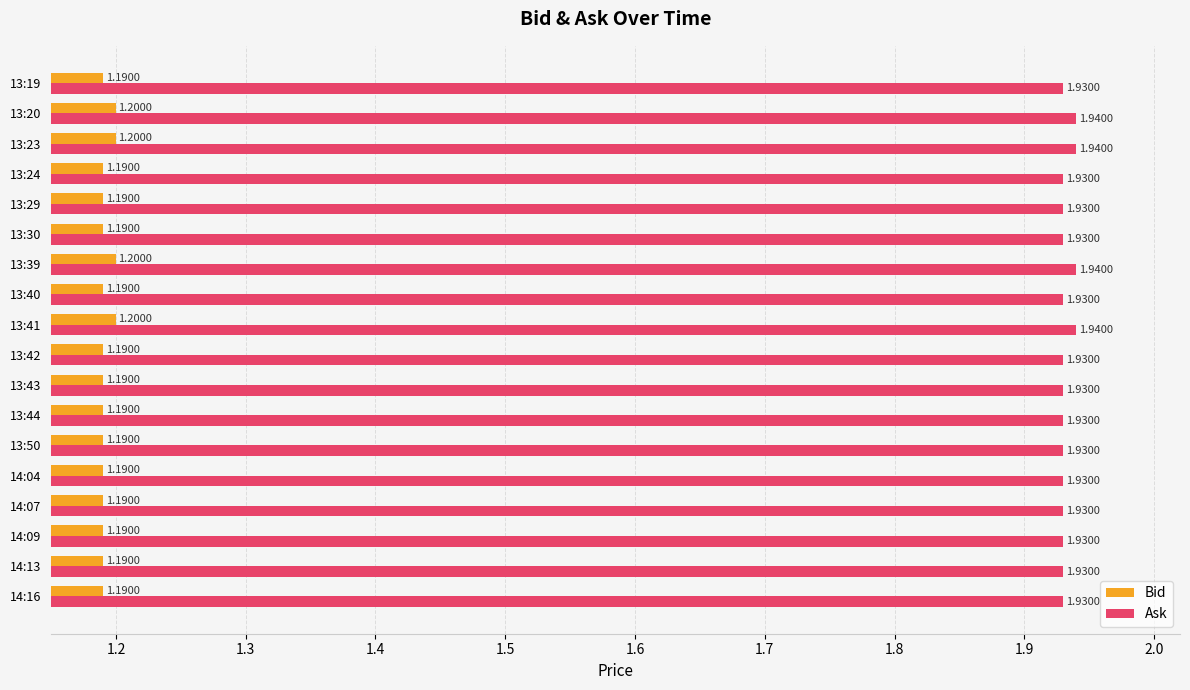

What is the total value across all series at 13:39?

3.1